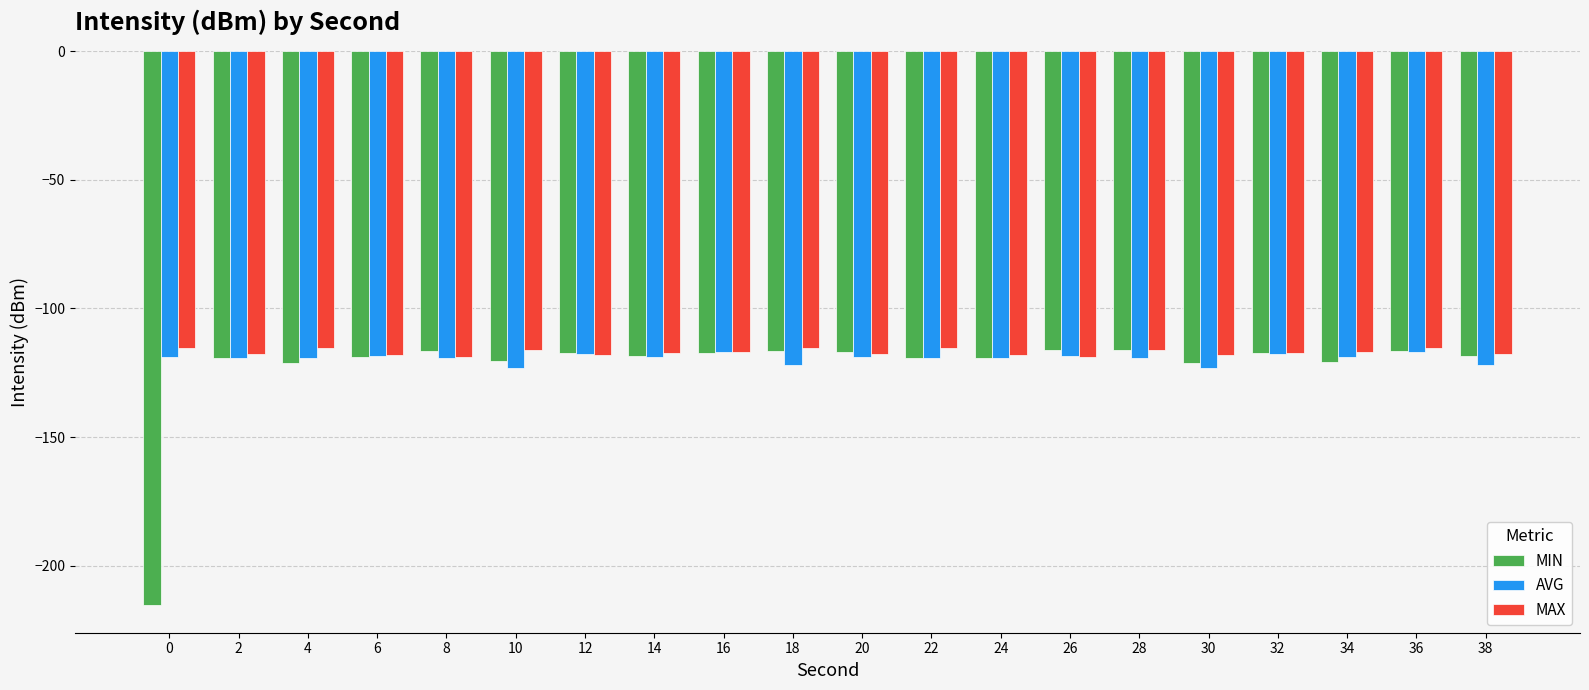

Rank the series by their average value, from lowest to highest.

MIN, AVG, MAX